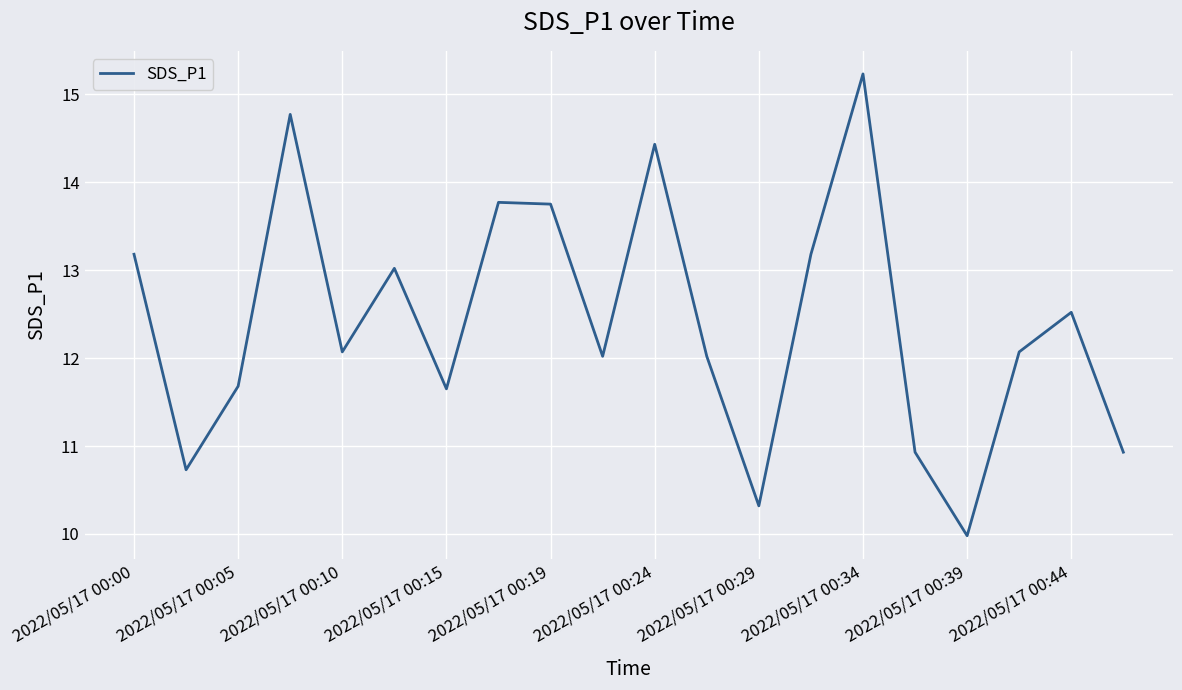

What is the greatest value displayed?

15.2